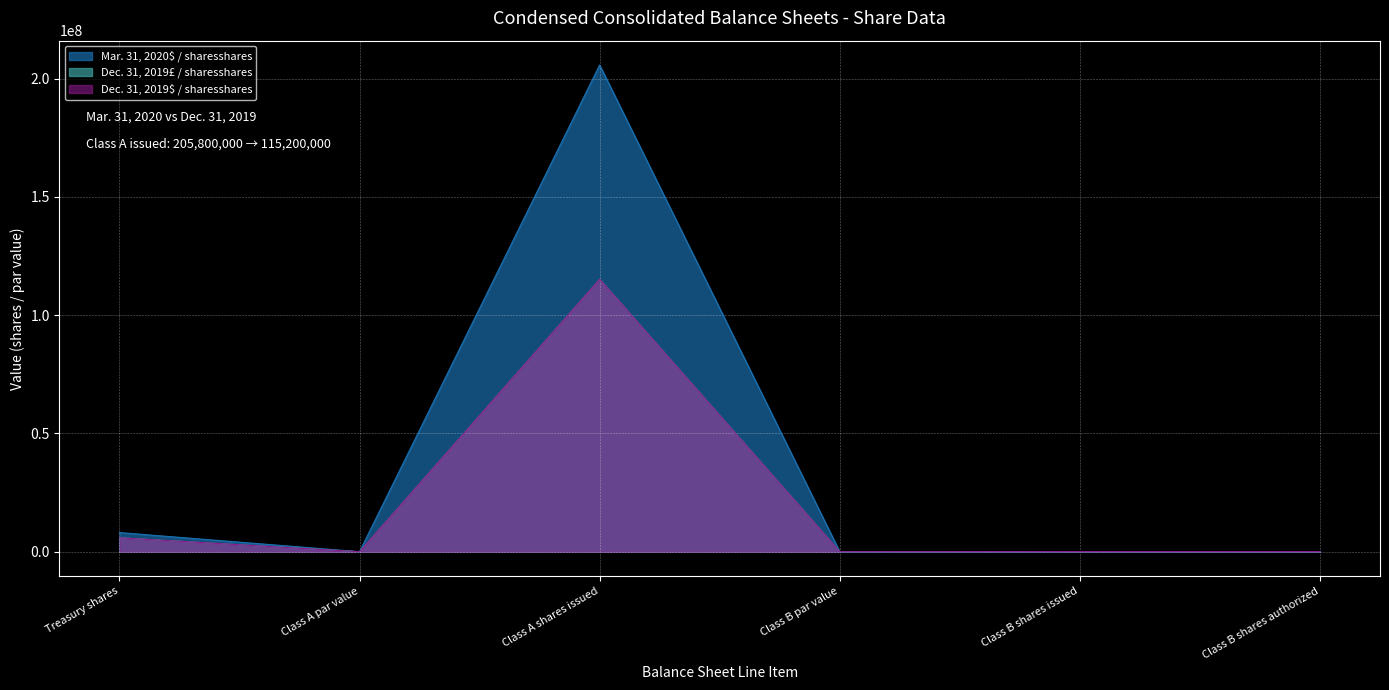

What value does the Mar. 31, 2020$ / sharesshares series have at Treasury shares?

8100000.0